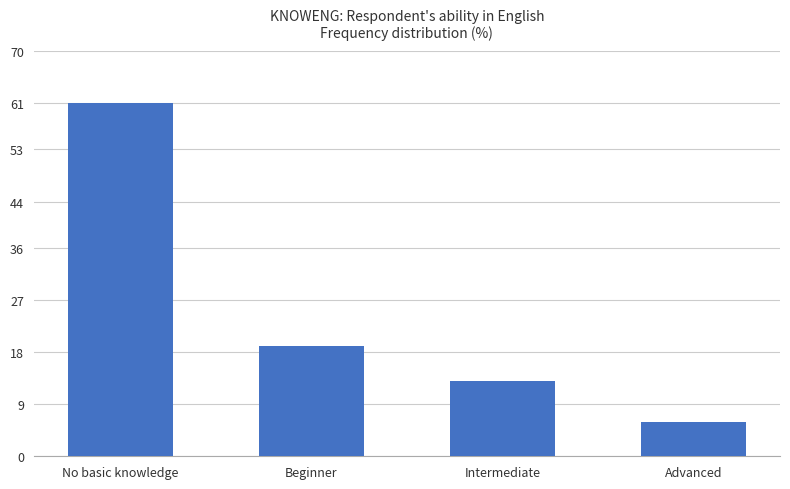

What is the label of the 4th bar from the right?

No basic knowledge